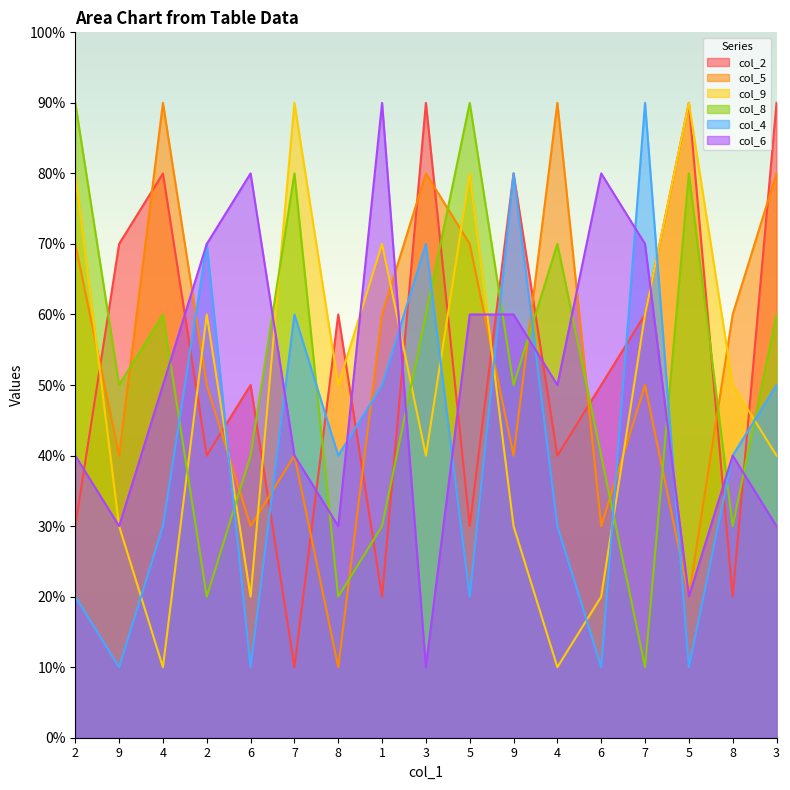

What are all the series names shown in the legend?

col_2, col_5, col_9, col_8, col_4, col_6